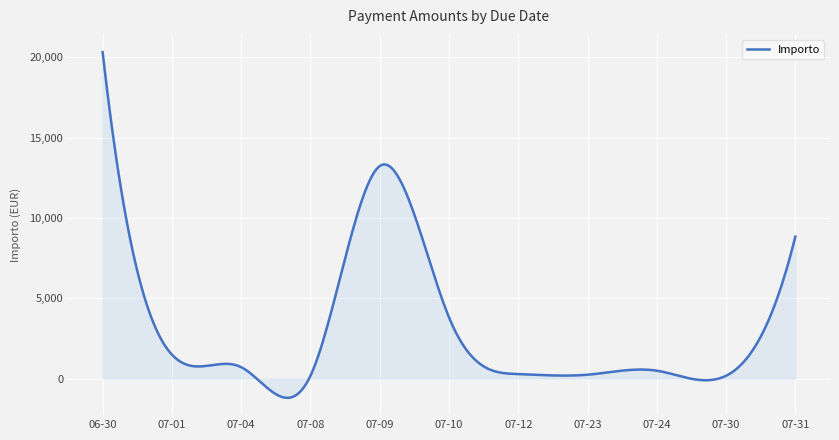

What is the smallest value displayed?

-1194.1